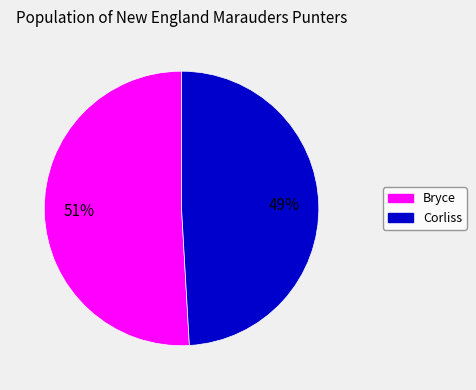

Between Corliss and Bryce, which is larger?

Bryce